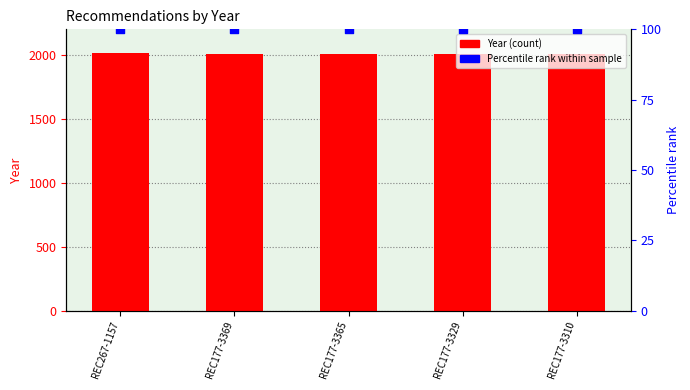

At which category is the sum across all series the highest?

REC267-1157